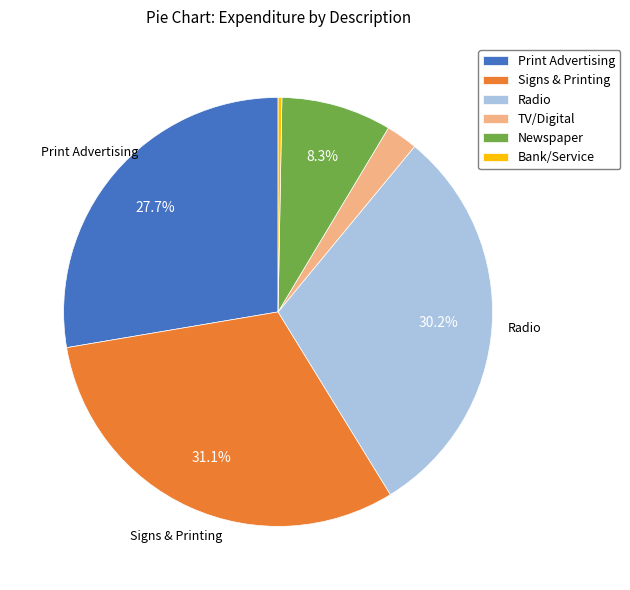

Which category has the biggest portion of the pie?

Signs & Printing